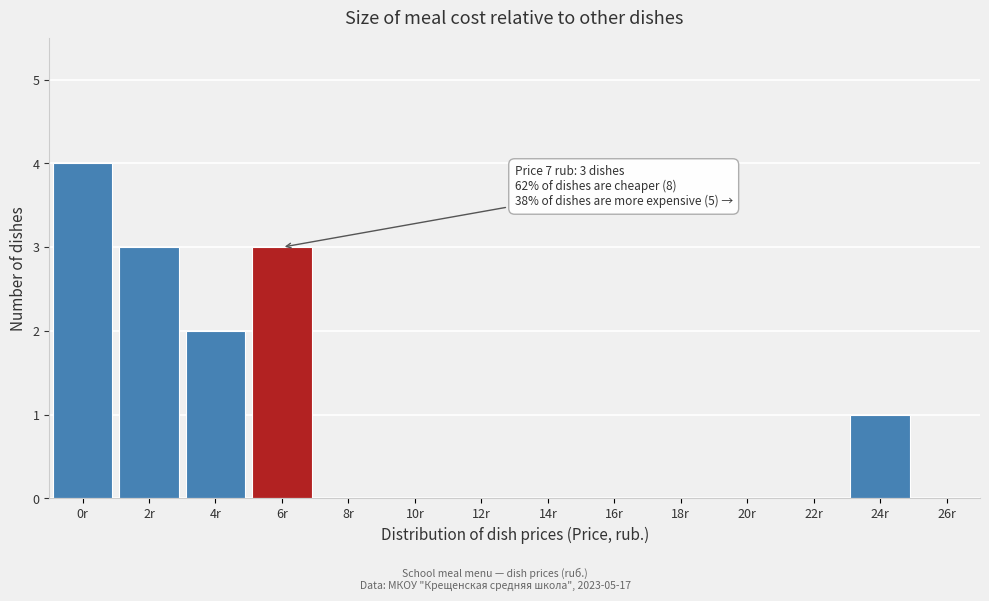

The chart shows a value of 0 at 14r. True or false?

True